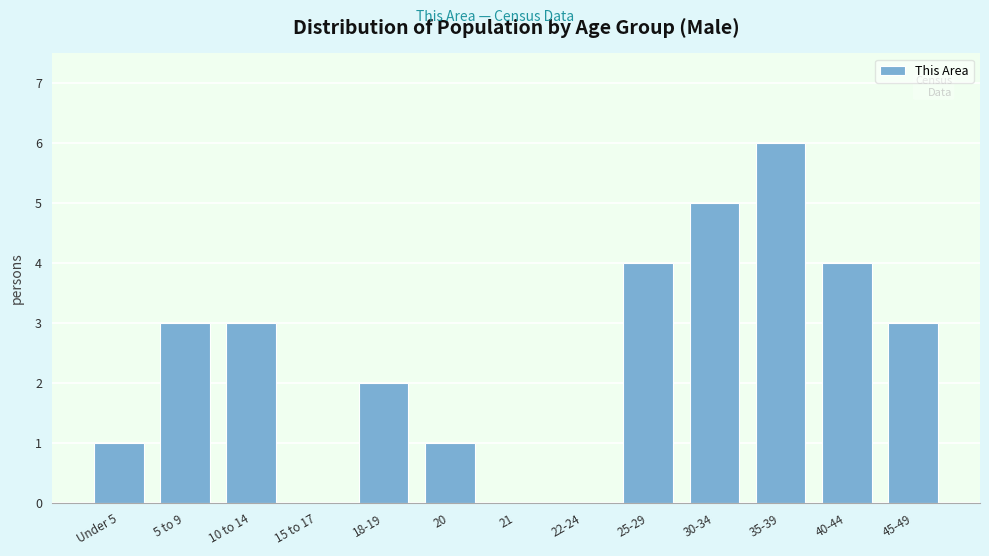

Reading left to right, what are all the values shown in this chart?

Under 5=1	5 to 9=3	10 to 14=3	15 to 17=0	18-19=2	20=1	21=0	22-24=0	25-29=4	30-34=5	35-39=6	40-44=4	45-49=3